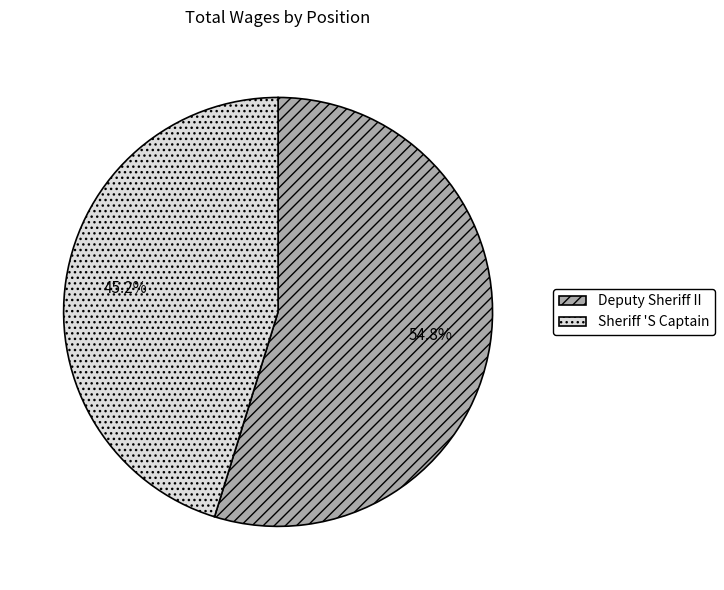

Approximately how many times larger is the value at Sheriff 'S Captain compared to Deputy Sheriff II?

0.8